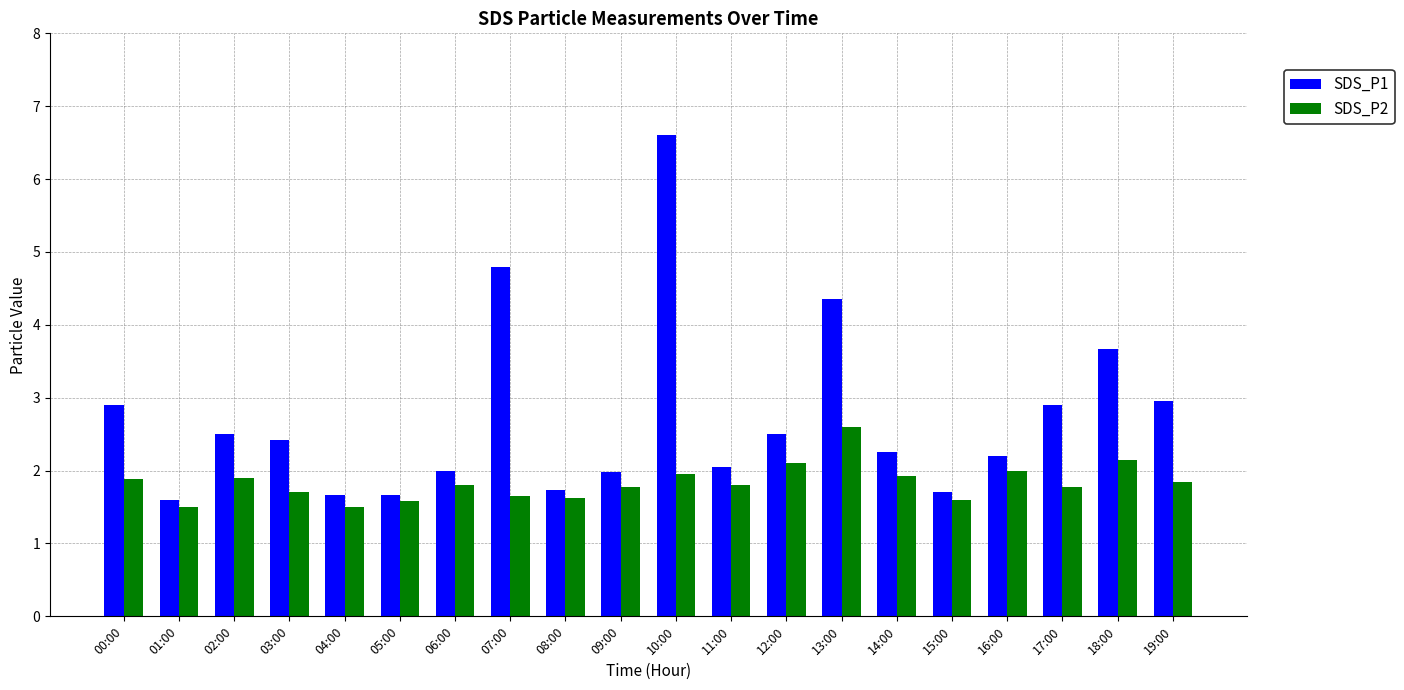

Rank the series by their maximum value, from highest to lowest.

SDS_P1, SDS_P2